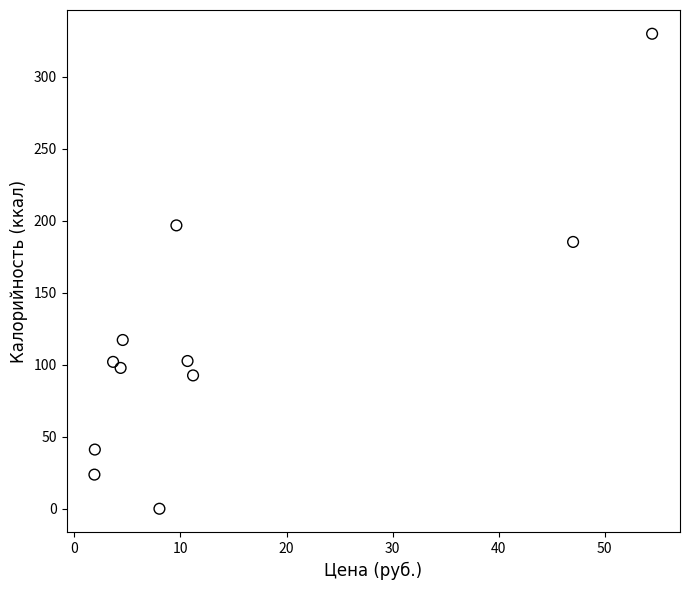

What Y value in the scatter plot is closest to 164?

185.3